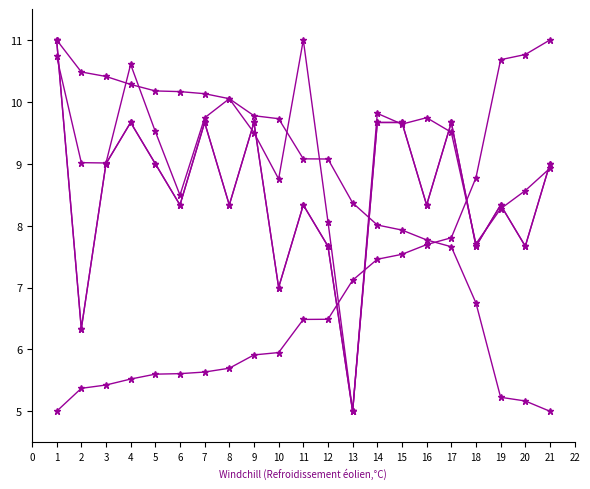

Is this an area chart (filled region under the line)?

No